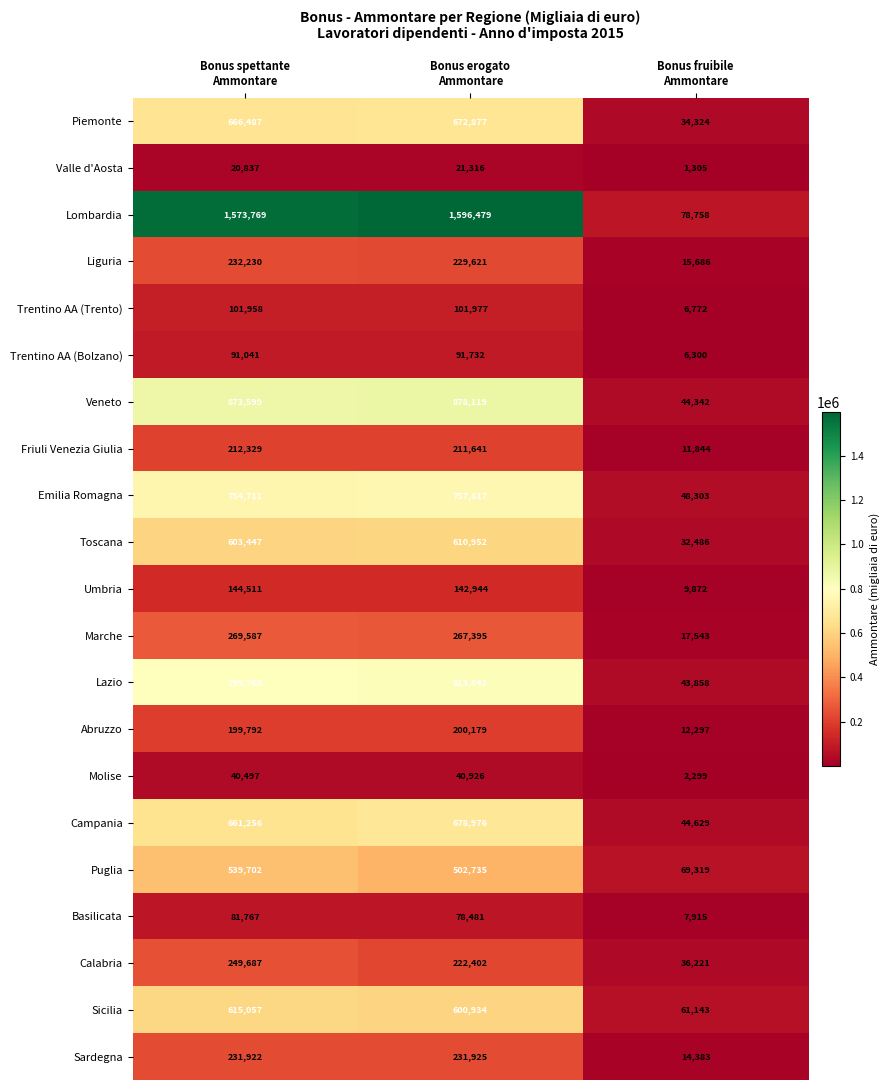

What is the minimum value for Liguria?

15686